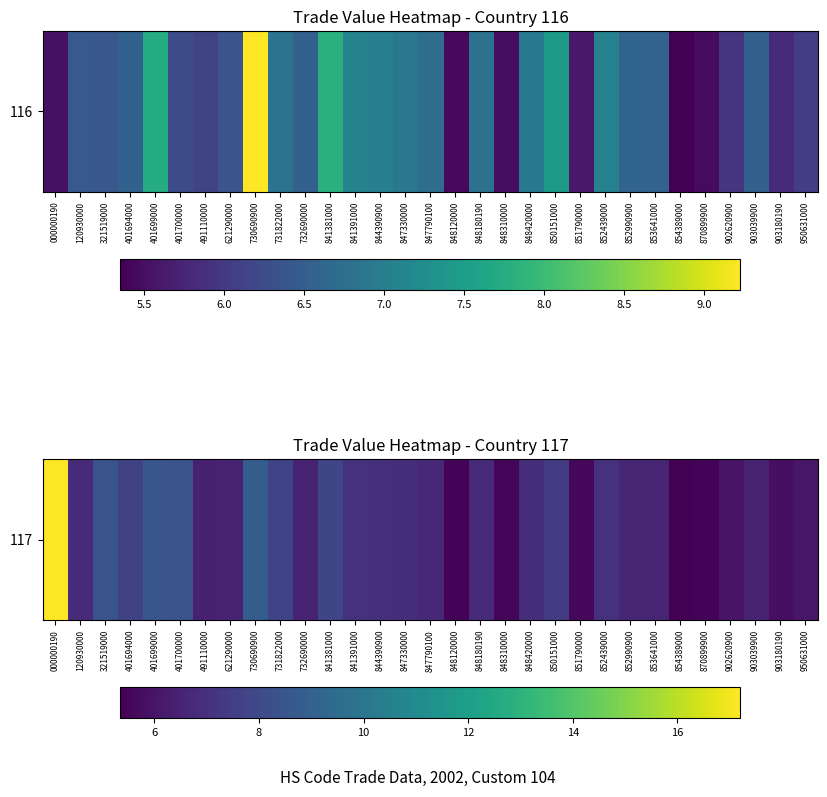

Read the value at 401694000.

7.7